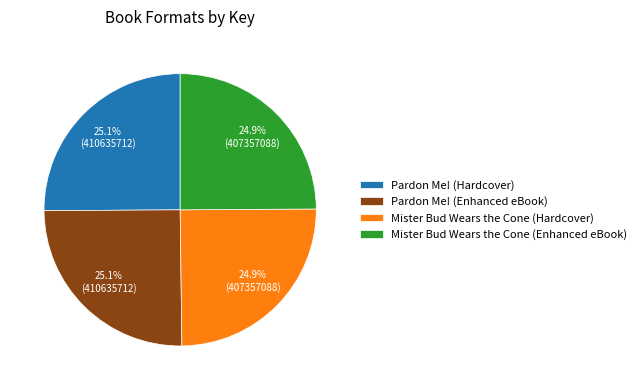

To the nearest percent, what is the combined percentage of Pardon Me! (Hardcover) and Pardon Me! (Enhanced eBook)?

50%